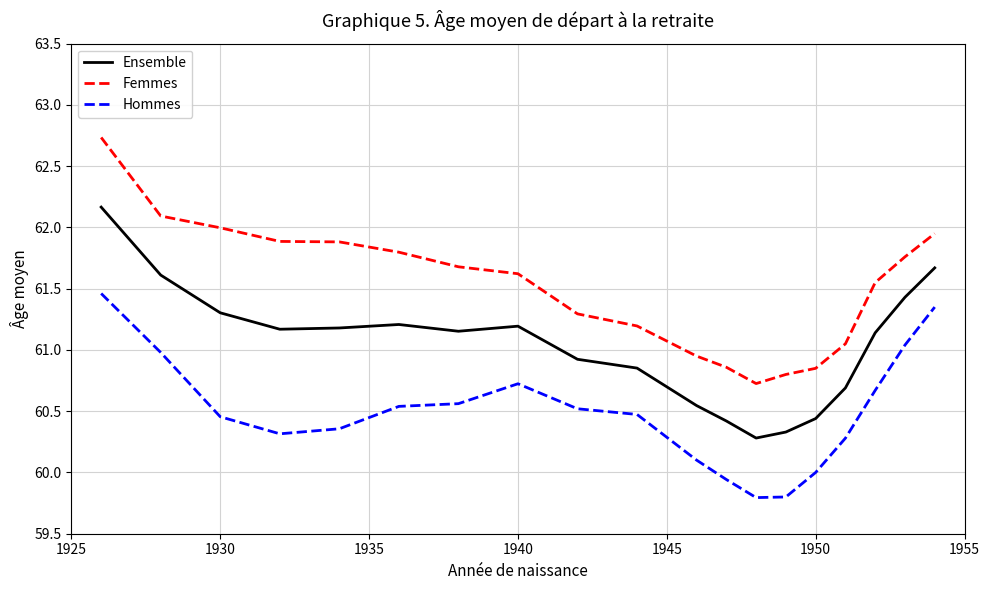

What is the difference between the maximum and minimum values in the Hommes series?

1.7